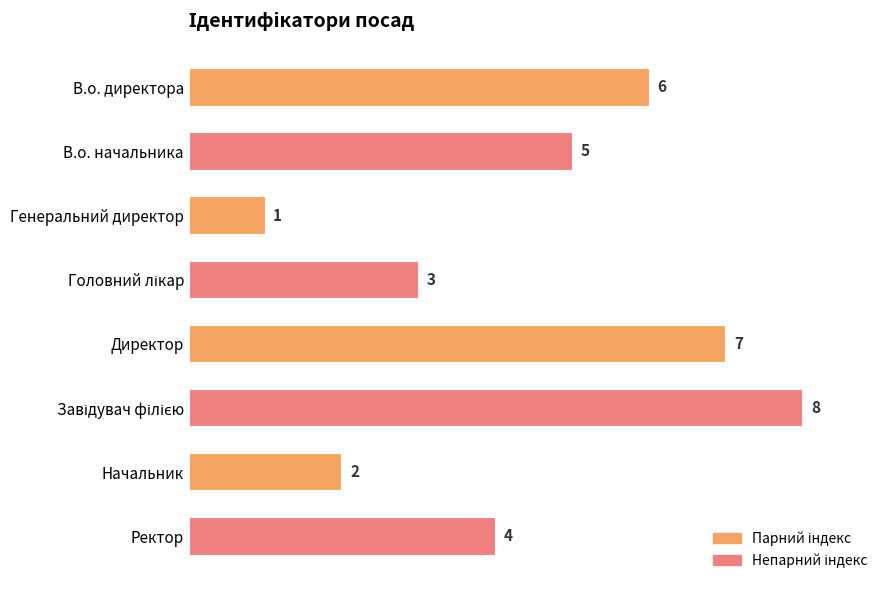

What is the change in value from Генеральний директор to Ректор?

+3